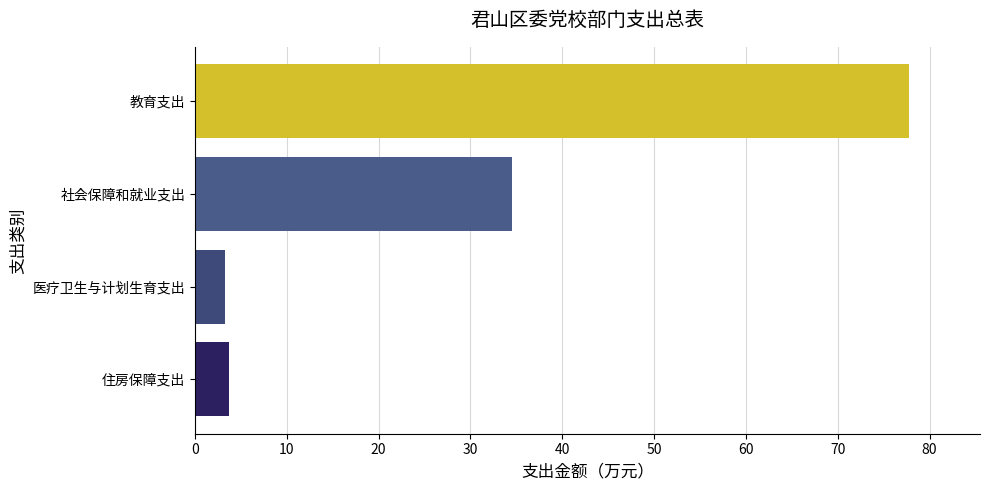

What is the change in value from 社会保障和就业支出 to 医疗卫生与计划生育支出?

-31.3